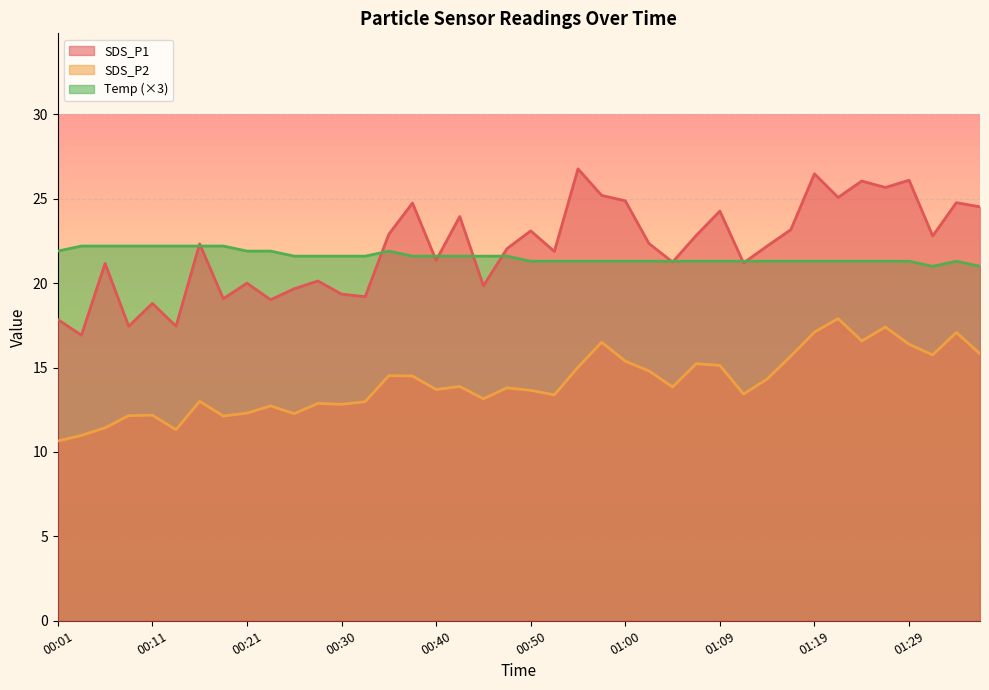

How many values in the Temp series exceed 21?

38